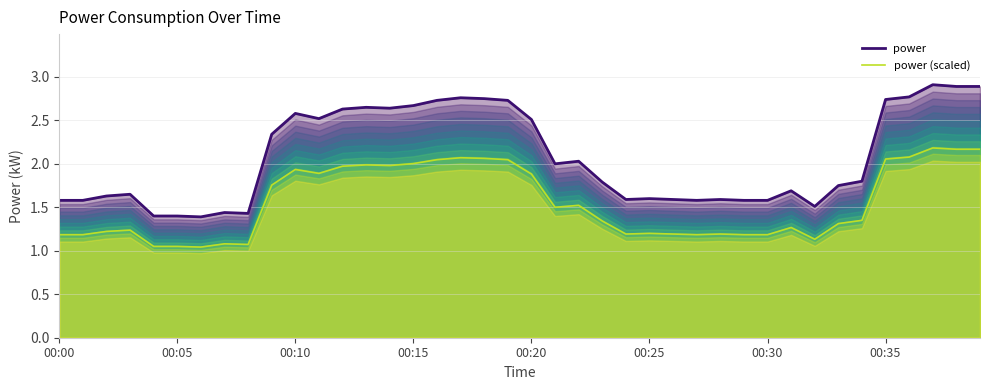

The value of power at 23 is 3.1. True or false?

False